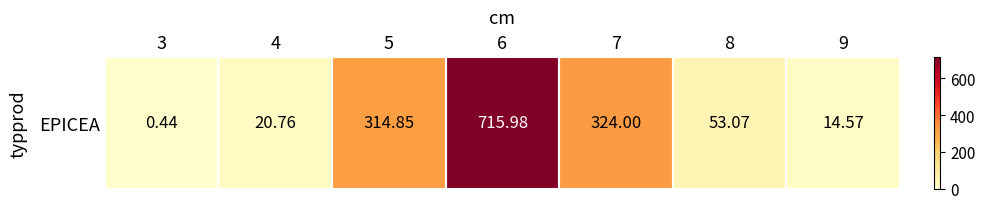

What is the sum of the values at 9 and 3?

15.0